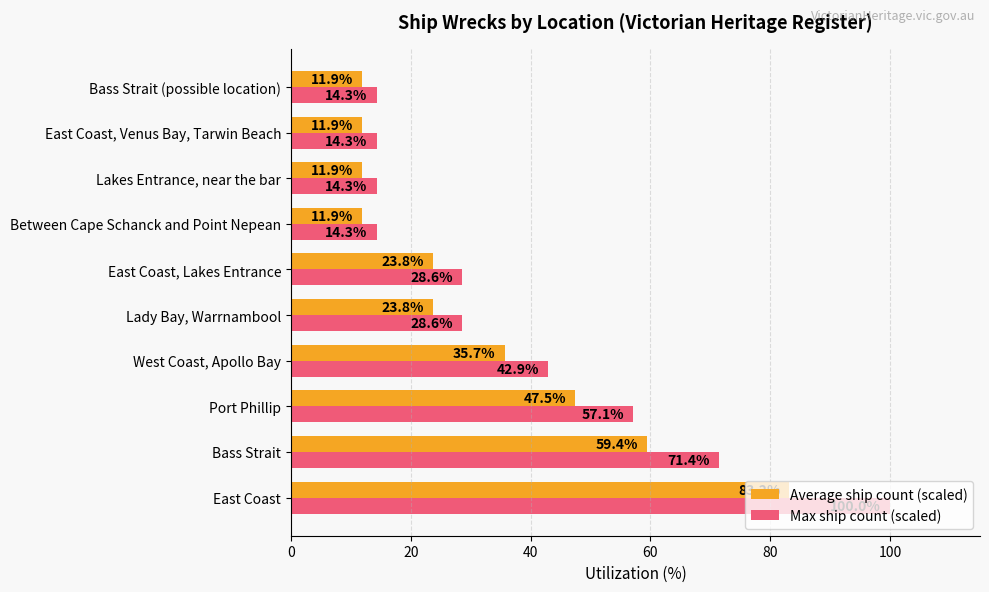

Count the number of categories in the chart.

10